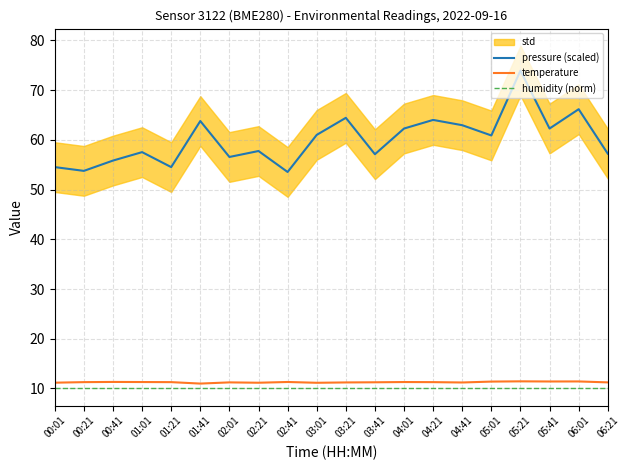

Reading right to left, extract all data points from this chart.

pressure (scaled): 57.2	66.2	62.3	73.9	60.9	62.9	64.0	62.3	57.1	64.4	61.0	53.5	57.8	56.6	63.8	54.5	57.5	55.8	53.8	54.5
temperature: 11.2	11.4	11.4	11.4	11.4	11.2	11.3	11.3	11.2	11.2	11.1	11.3	11.2	11.2	11.0	11.3	11.3	11.3	11.3	11.2
humidity (norm): 10.0	10.0	10.0	10.0	10.0	10.0	10.0	10.0	10.0	10.0	10.0	10.0	10.0	10.0	10.0	10.0	10.0	10.0	10.0	10.0